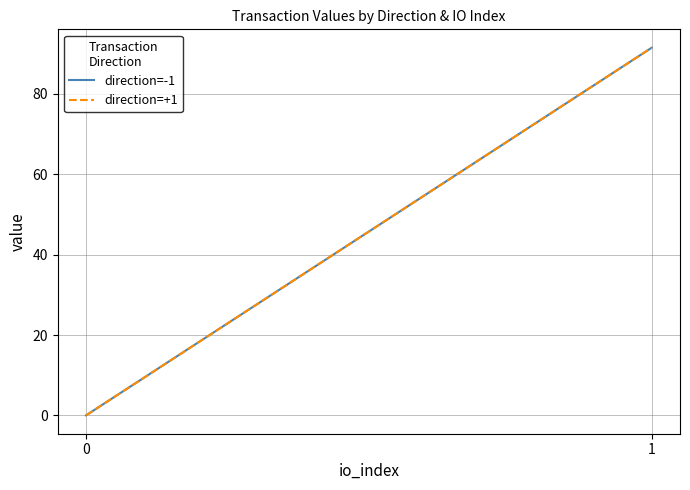

What is the total value across all series at 1?

183.0